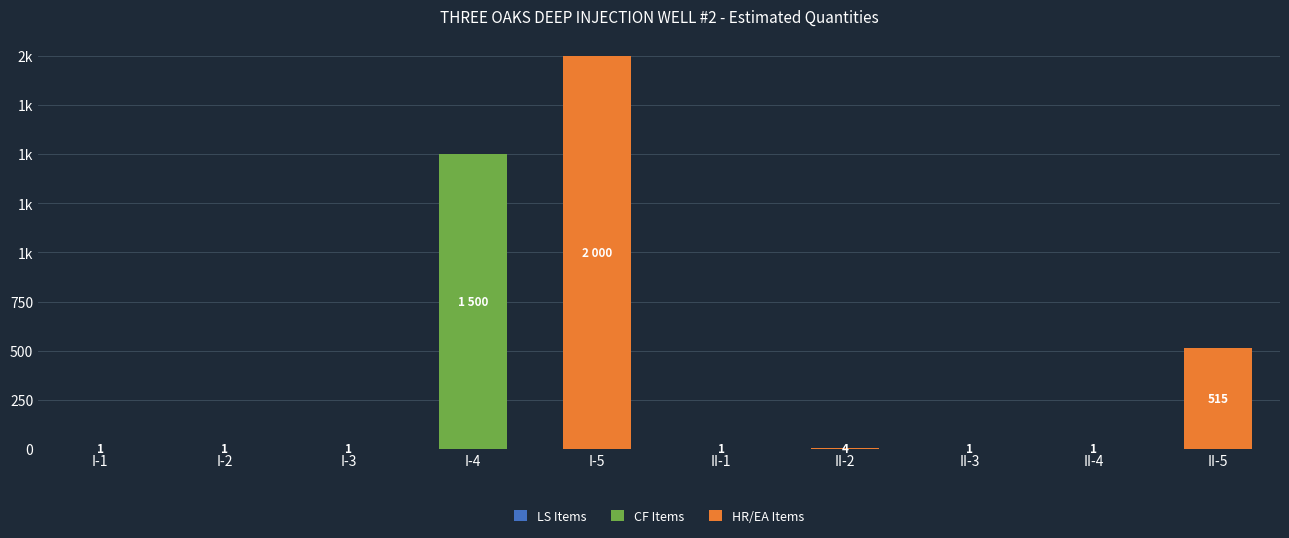

Where is HR/EA Items nearest to the value 1000?

II-5